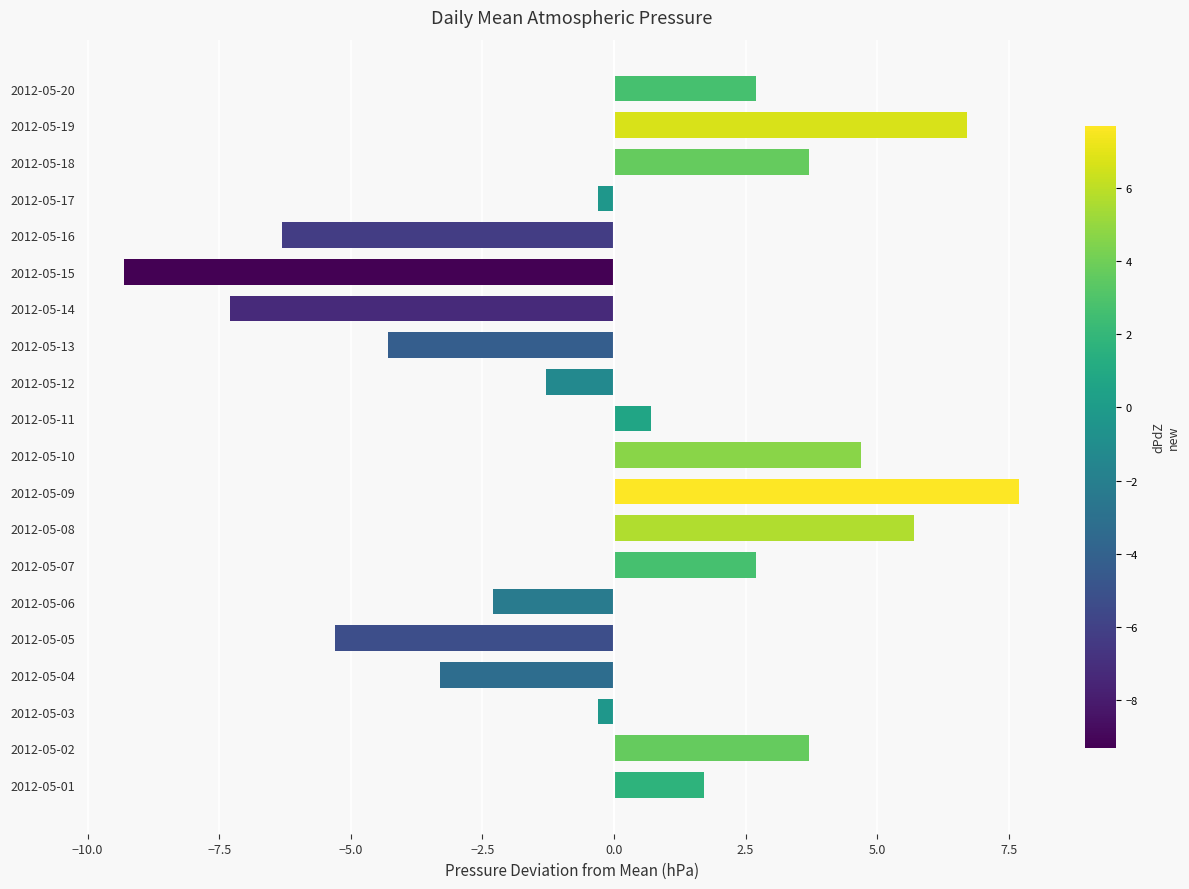

What is the change in value from 2012-05-14 to 2012-05-18?

+11.0